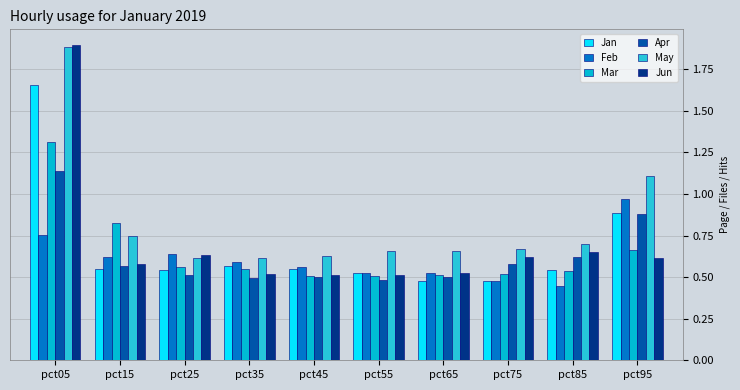

What is the difference between the Jan values at pct75 and pct55?

0.1